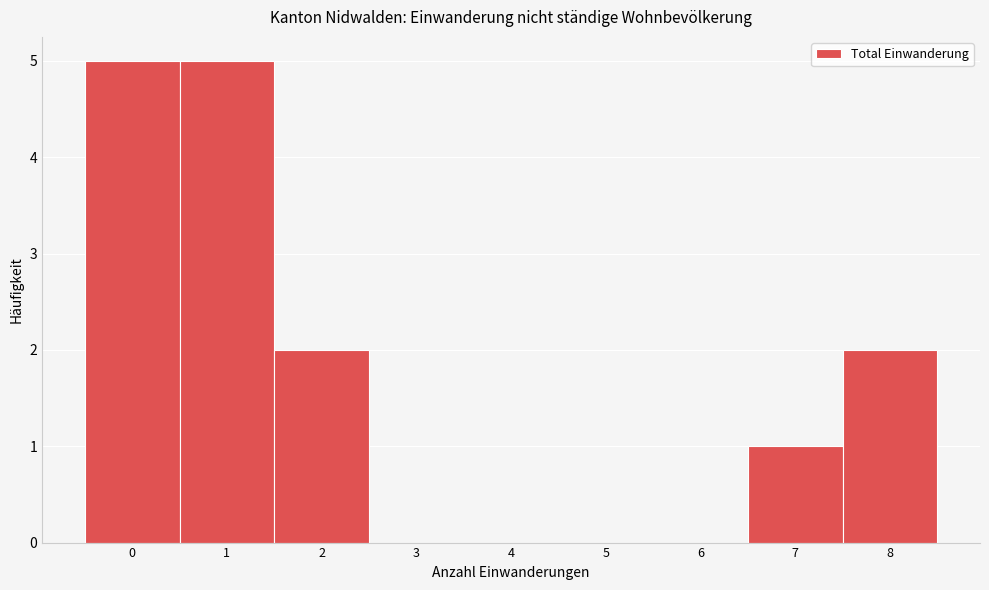

Reading left to right, list every bar in this chart as the range it spans on the x-axis followed by its height. The values are not printed on the chart, so give them approximately, as read against the axis.

-0.5 to 0.5: 5
0.5 to 1.5: 5
1.5 to 2.5: 2
2.5 to 3.5: 0
3.5 to 4.5: 0
4.5 to 5.5: 0
5.5 to 6.5: 0
6.5 to 7.5: 1
7.5 to 8.5: 2